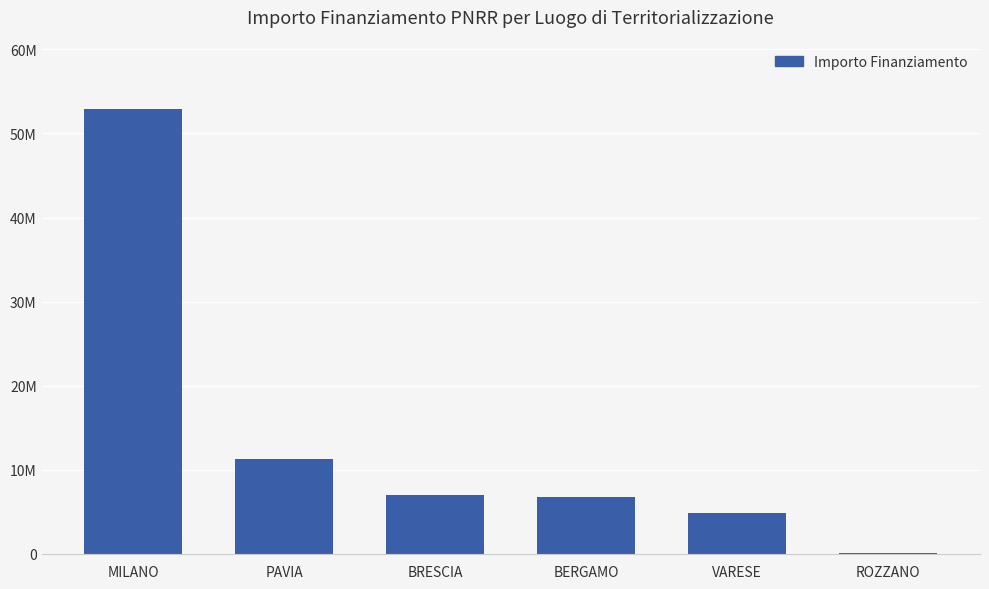

Where is the data nearest to the value 26477414?

PAVIA